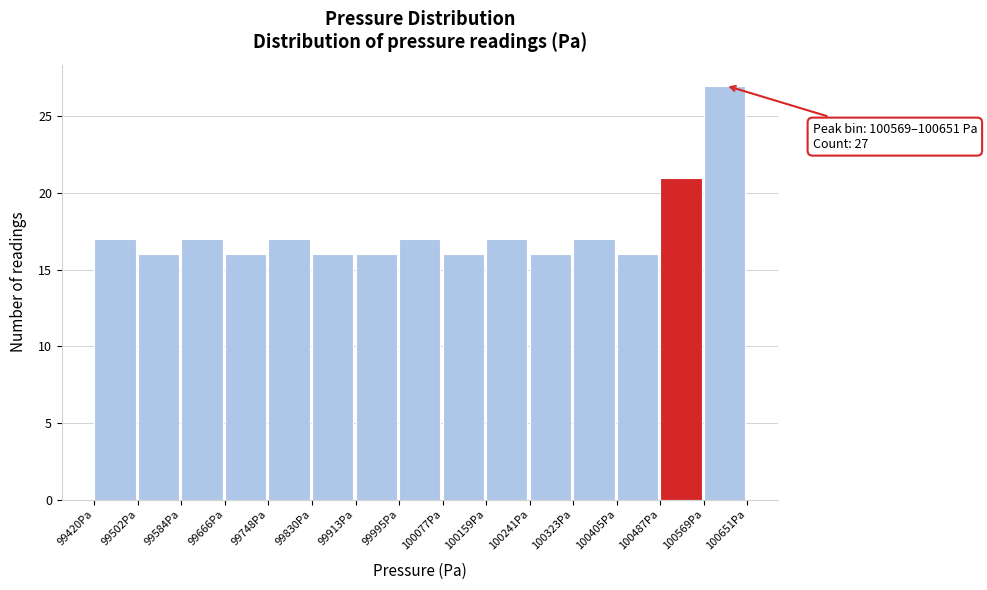

Over which range of the x-axis is the bar tallest?

100570 to 100650